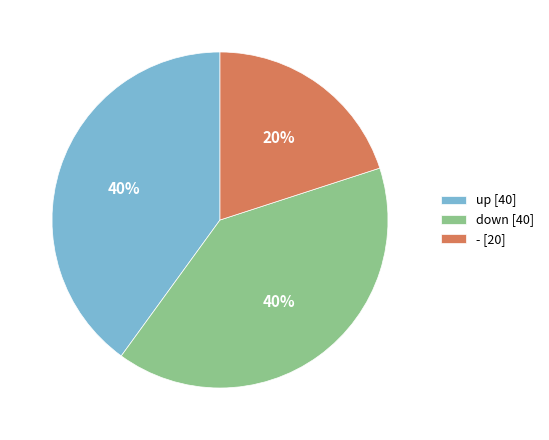

Combined, do down [40] and up [40] account for over 50%?

Yes